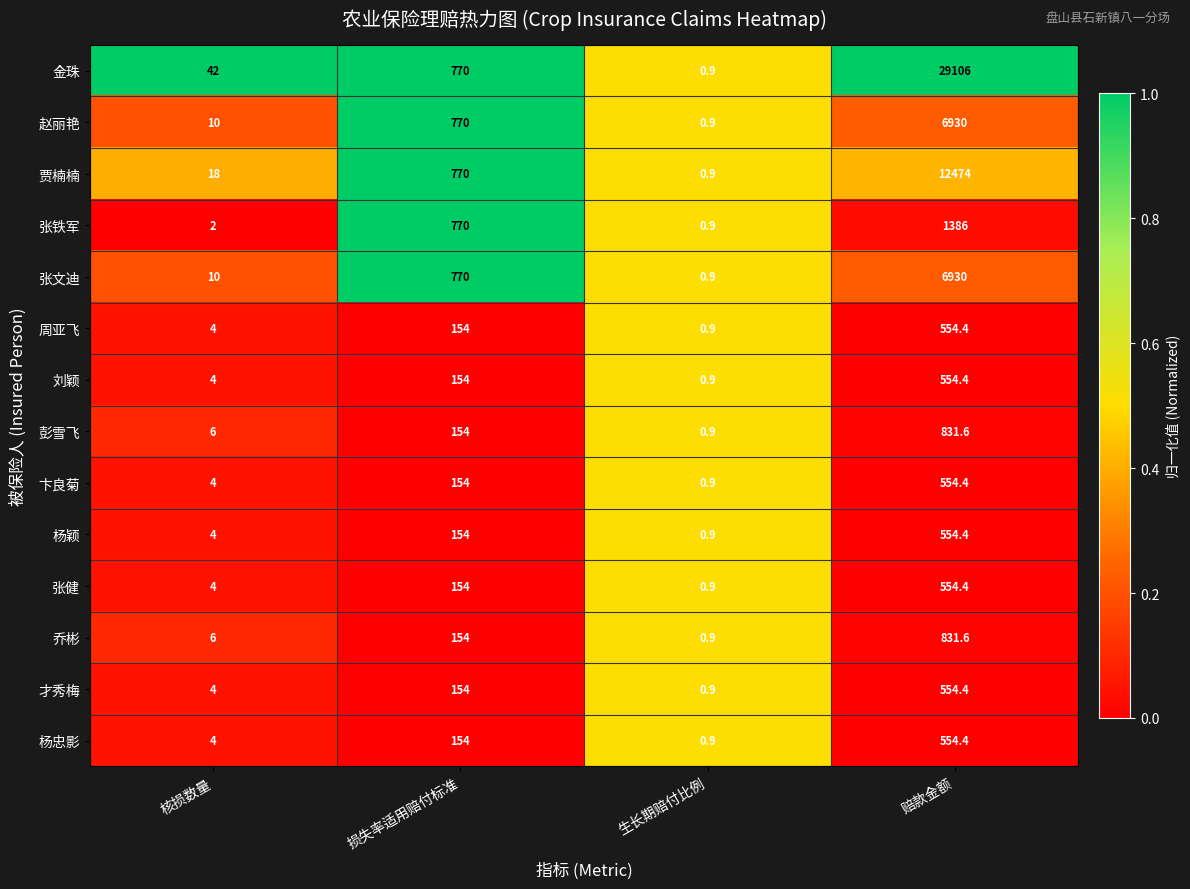

What is the difference between the 彭雪飞 values at 生长期赔付比例 and 损失率适用赔付标准?

153.1